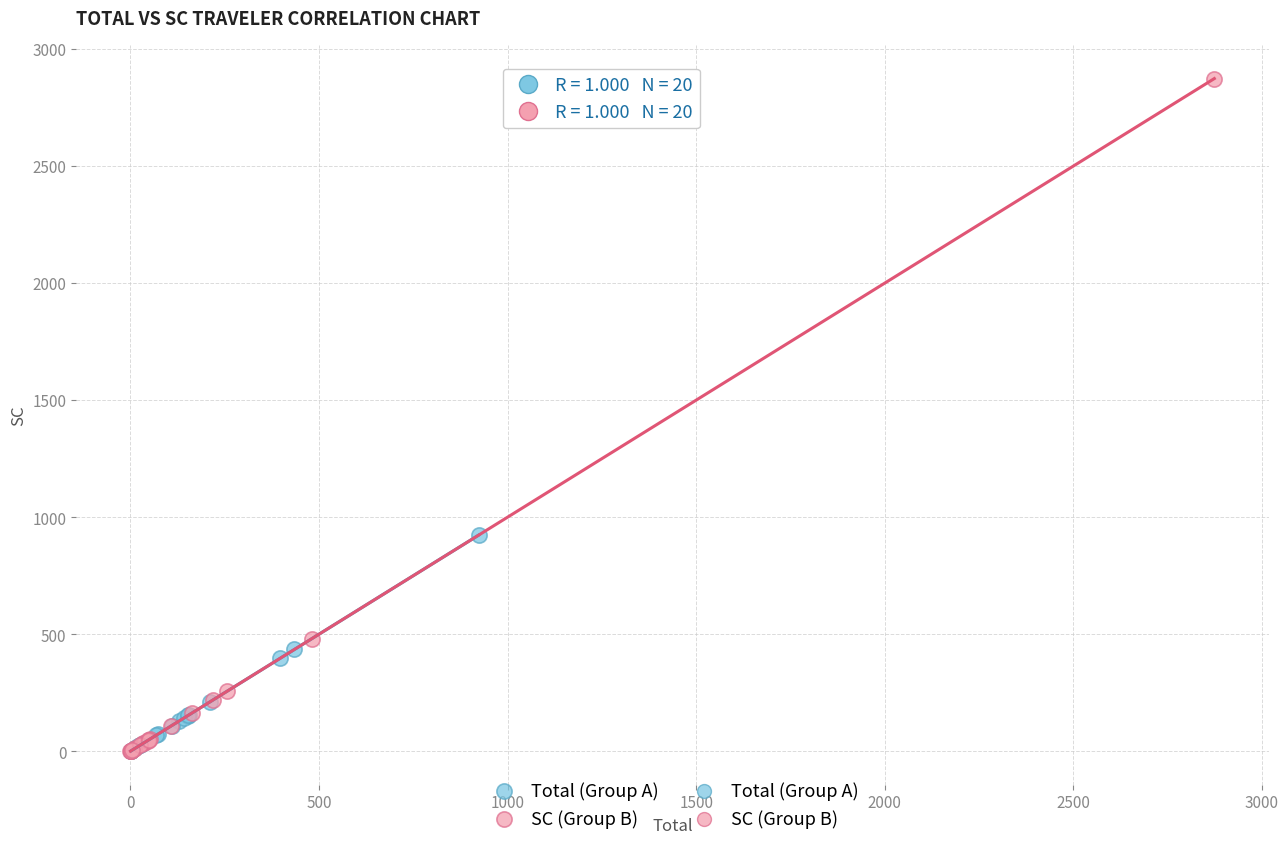

Which series reaches the maximum Y coordinate?

SC (Group B)